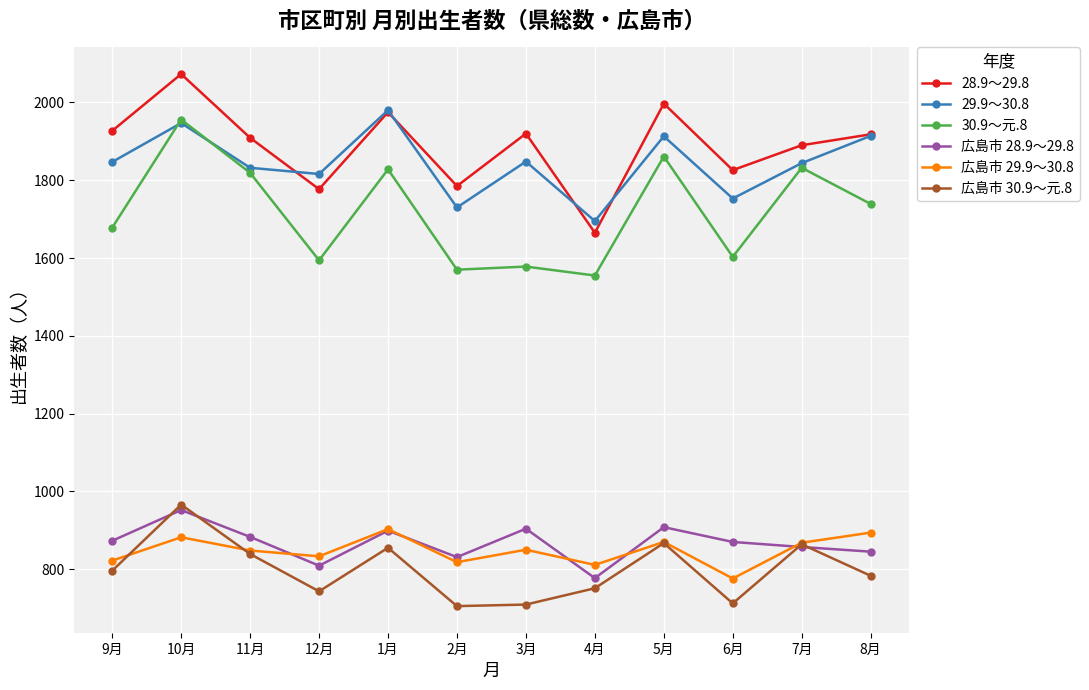

Which category has the highest value across all series?

10月